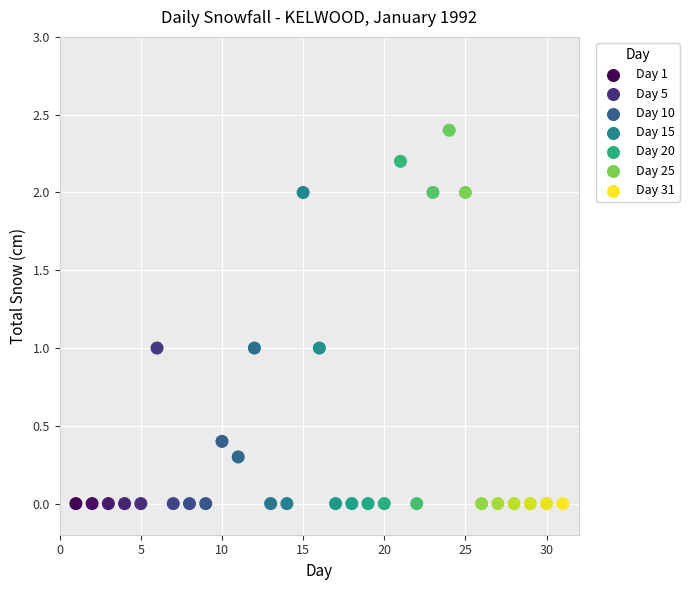

What is the range of X values (max minus min)?

30.0